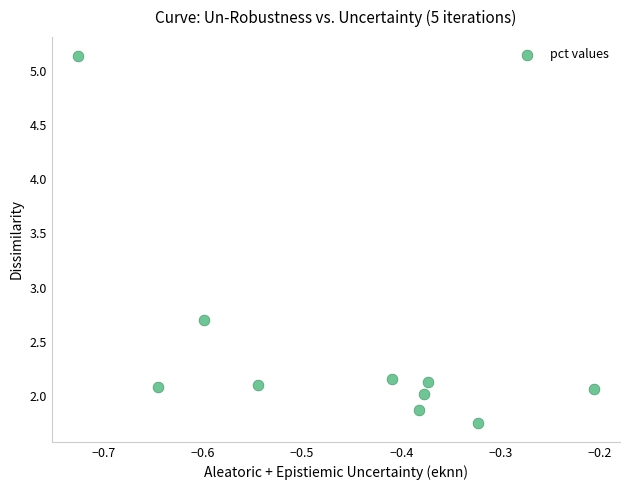

What Y value in the scatter plot is closest to 3?

2.7